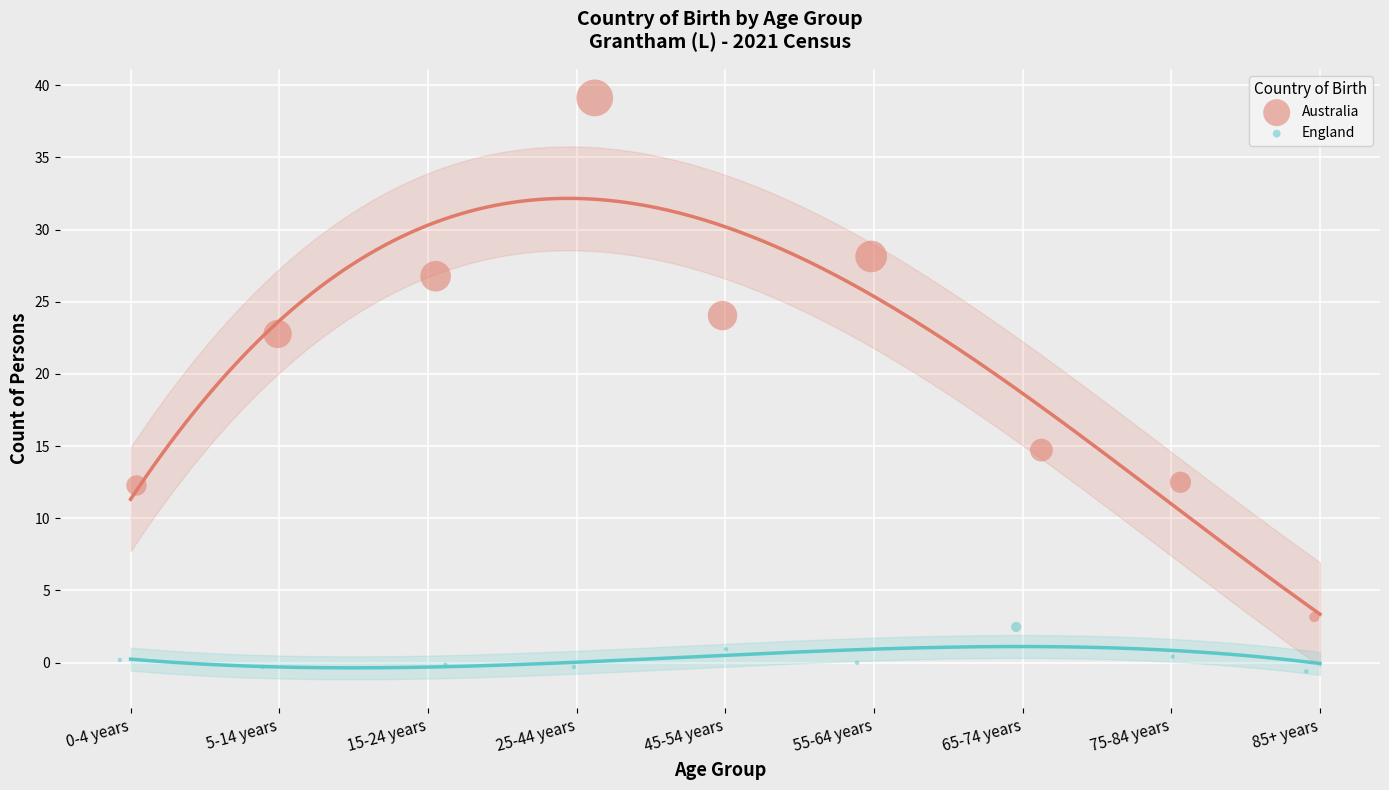

Which series has the largest Y range (max minus min)?

Australia